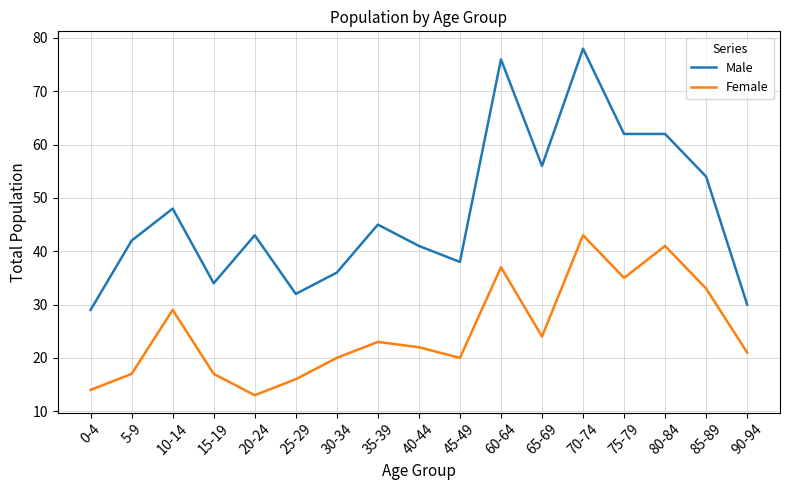

At which category is the sum across all series the highest?

70-74